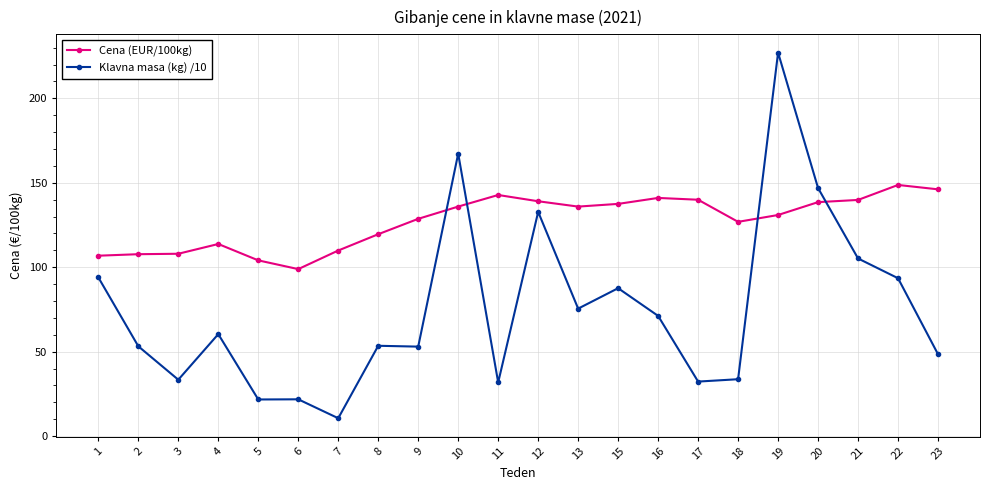

What value does the Cena (EUR/100kg) series have at 1?

106.8